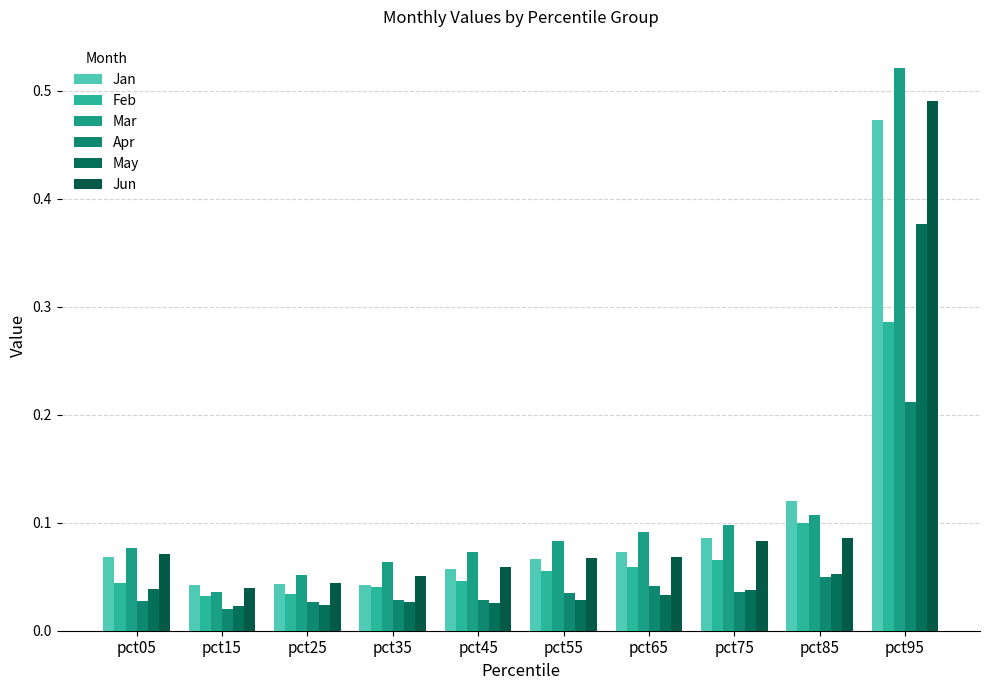

How many distinct data groups are displayed?

6